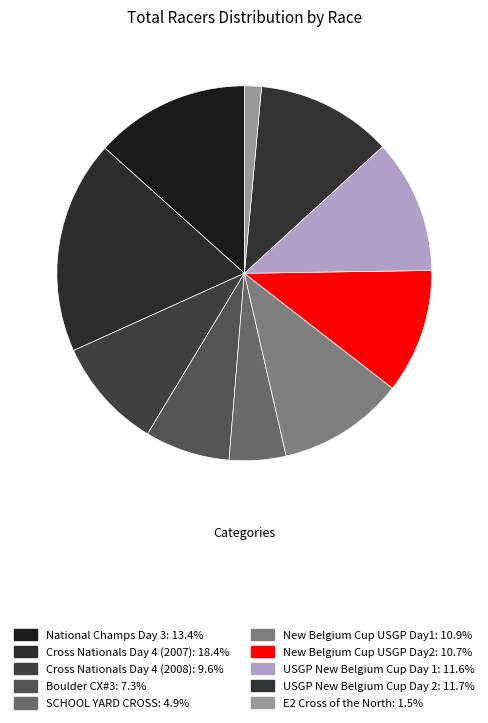

How much of the chart is everything except National Champs Day 3?

86.6%